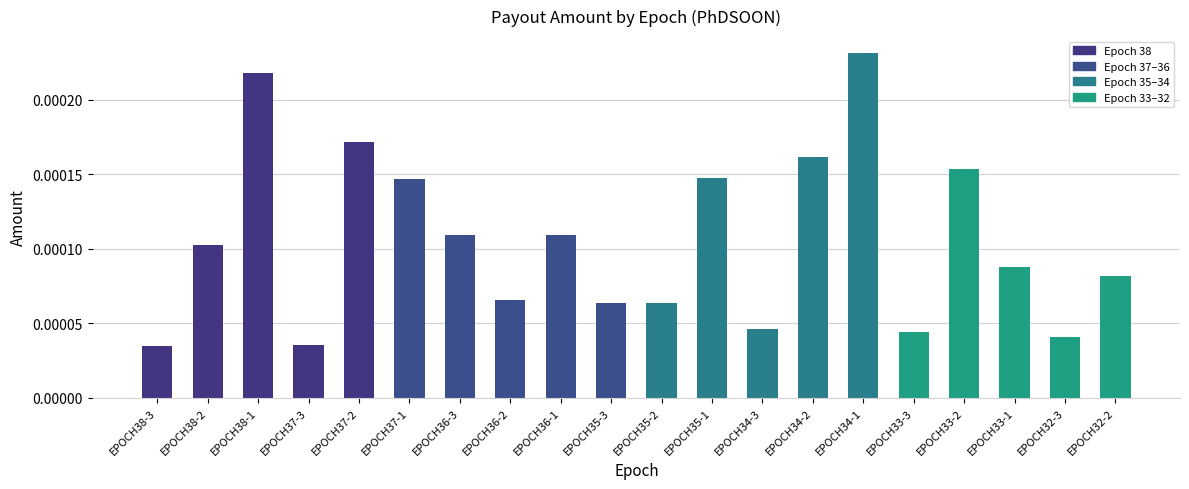

How many values are between 0 and 1?

20